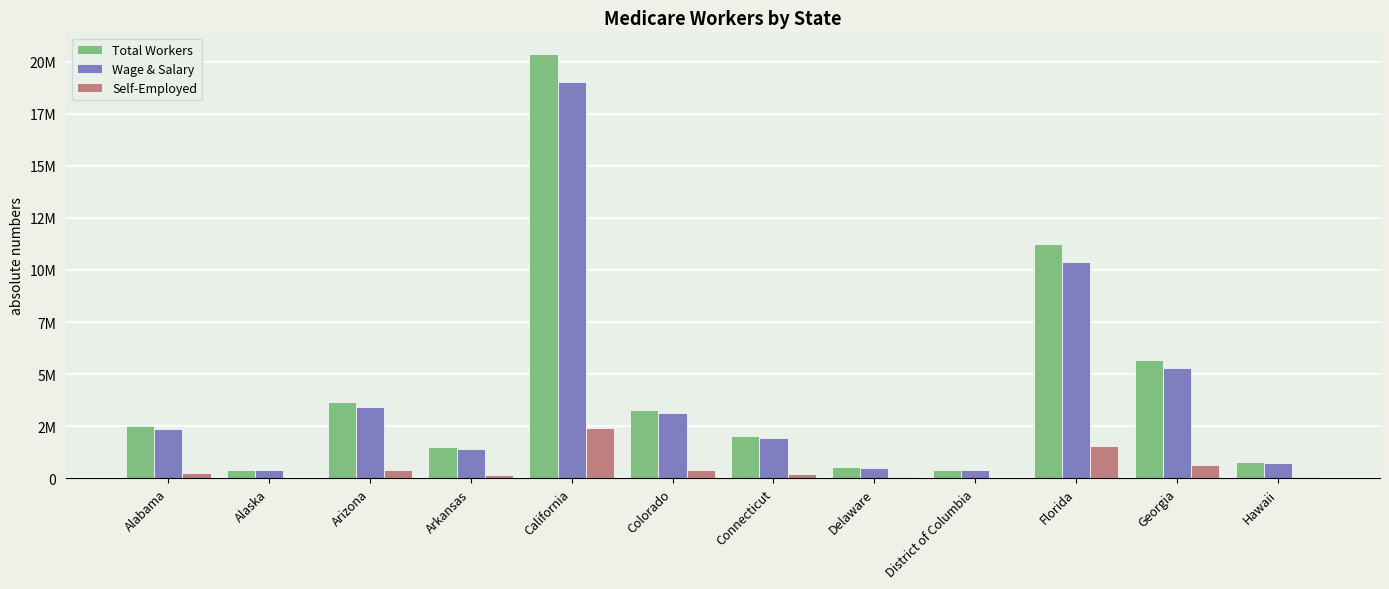

Where does the Total Workers series first go above 2492724?

Arizona